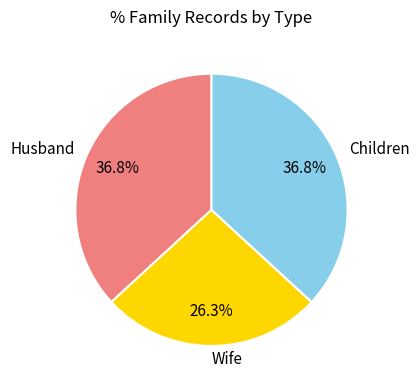

Which category has the smallest portion of the pie?

Wife